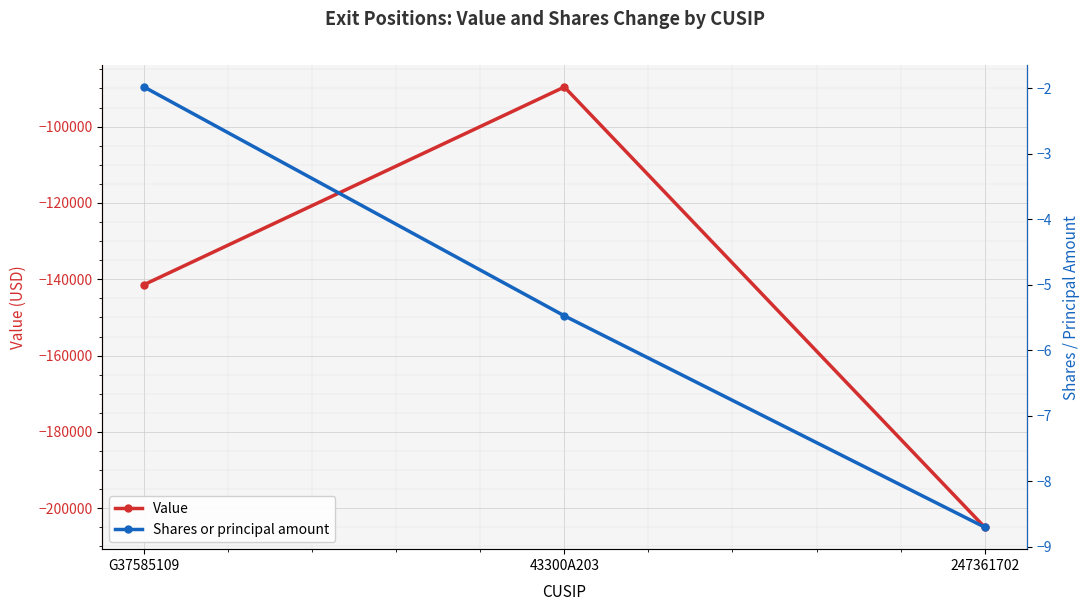

Reading left to right, list all the values displayed in this chart.

Value: -141400.0	-89617.0	-204950.0
Shares or principal amount: -2.0	-5.5	-8.7